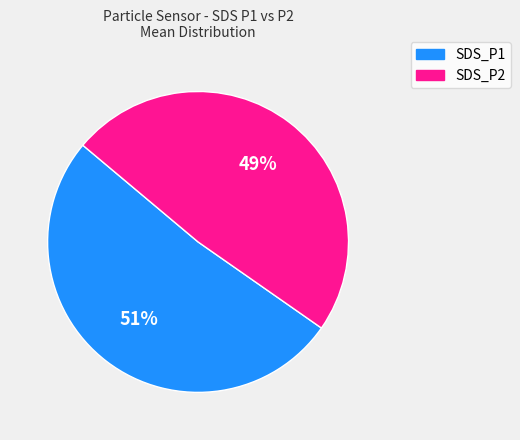

To the nearest percent, what is the average slice percentage?

50%